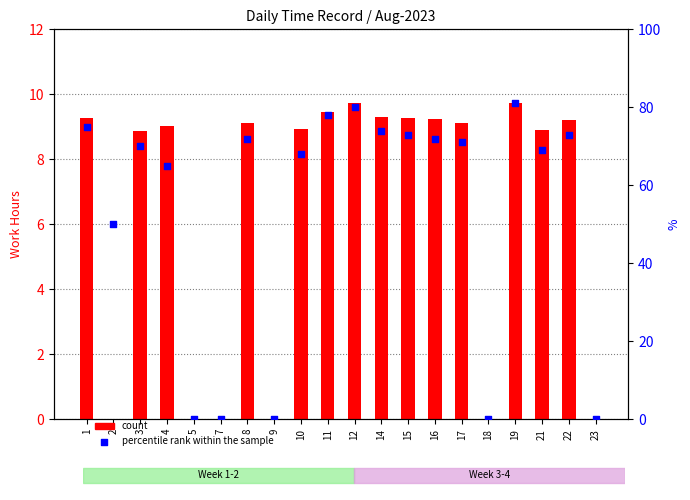

Which series contains the highest Y value?

percentile rank within the sample